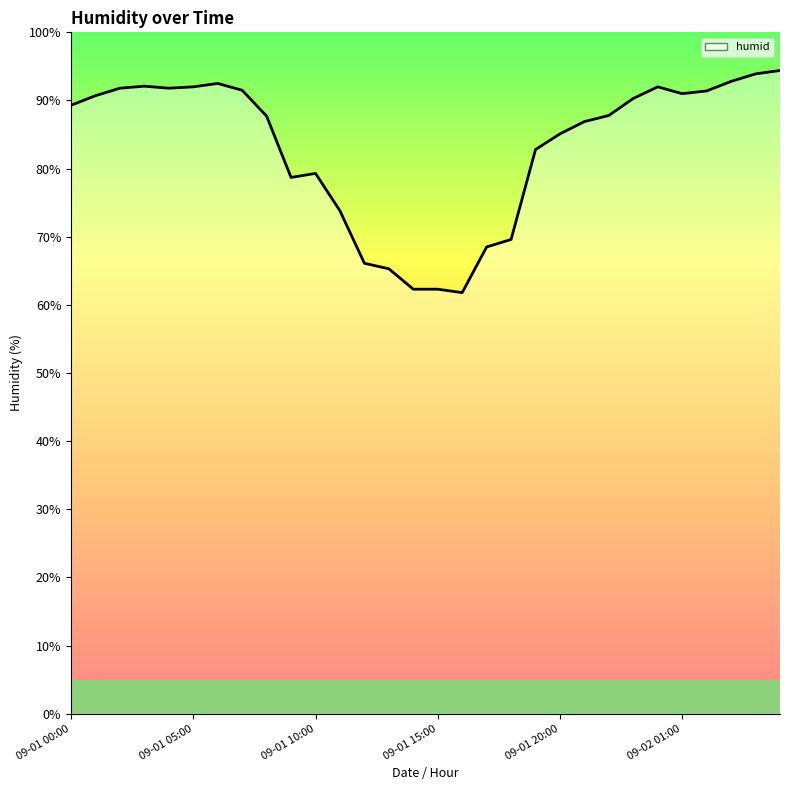

What is the minimum value shown in the chart?

61.8